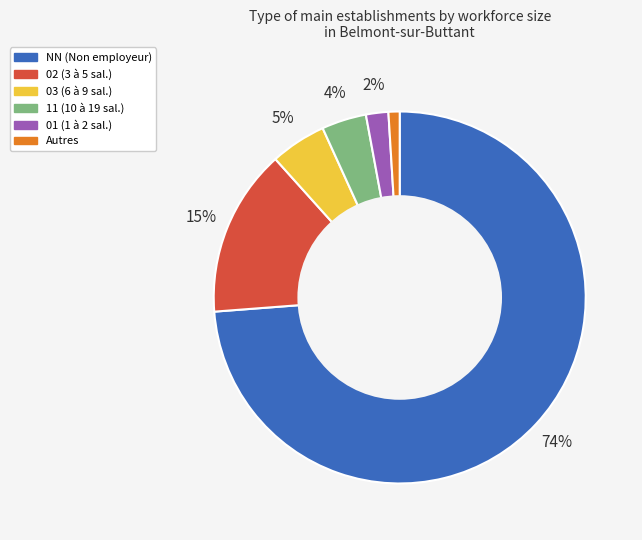

Rank the categories by value from lowest to highest.

Autres, 01 (1 à 2 sal.), 11 (10 à 19 sal.), 03 (6 à 9 sal.), 02 (3 à 5 sal.), NN (Non employeur)